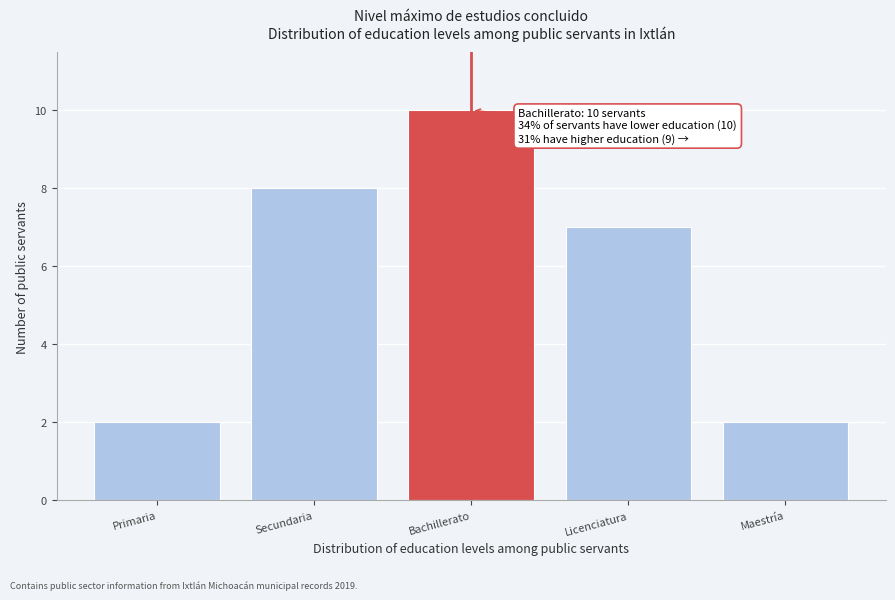

Reading left to right, list all the values displayed in this chart.

Primaria=2	Secundaria=8	Bachillerato=10	Licenciatura=7	Maestría=2